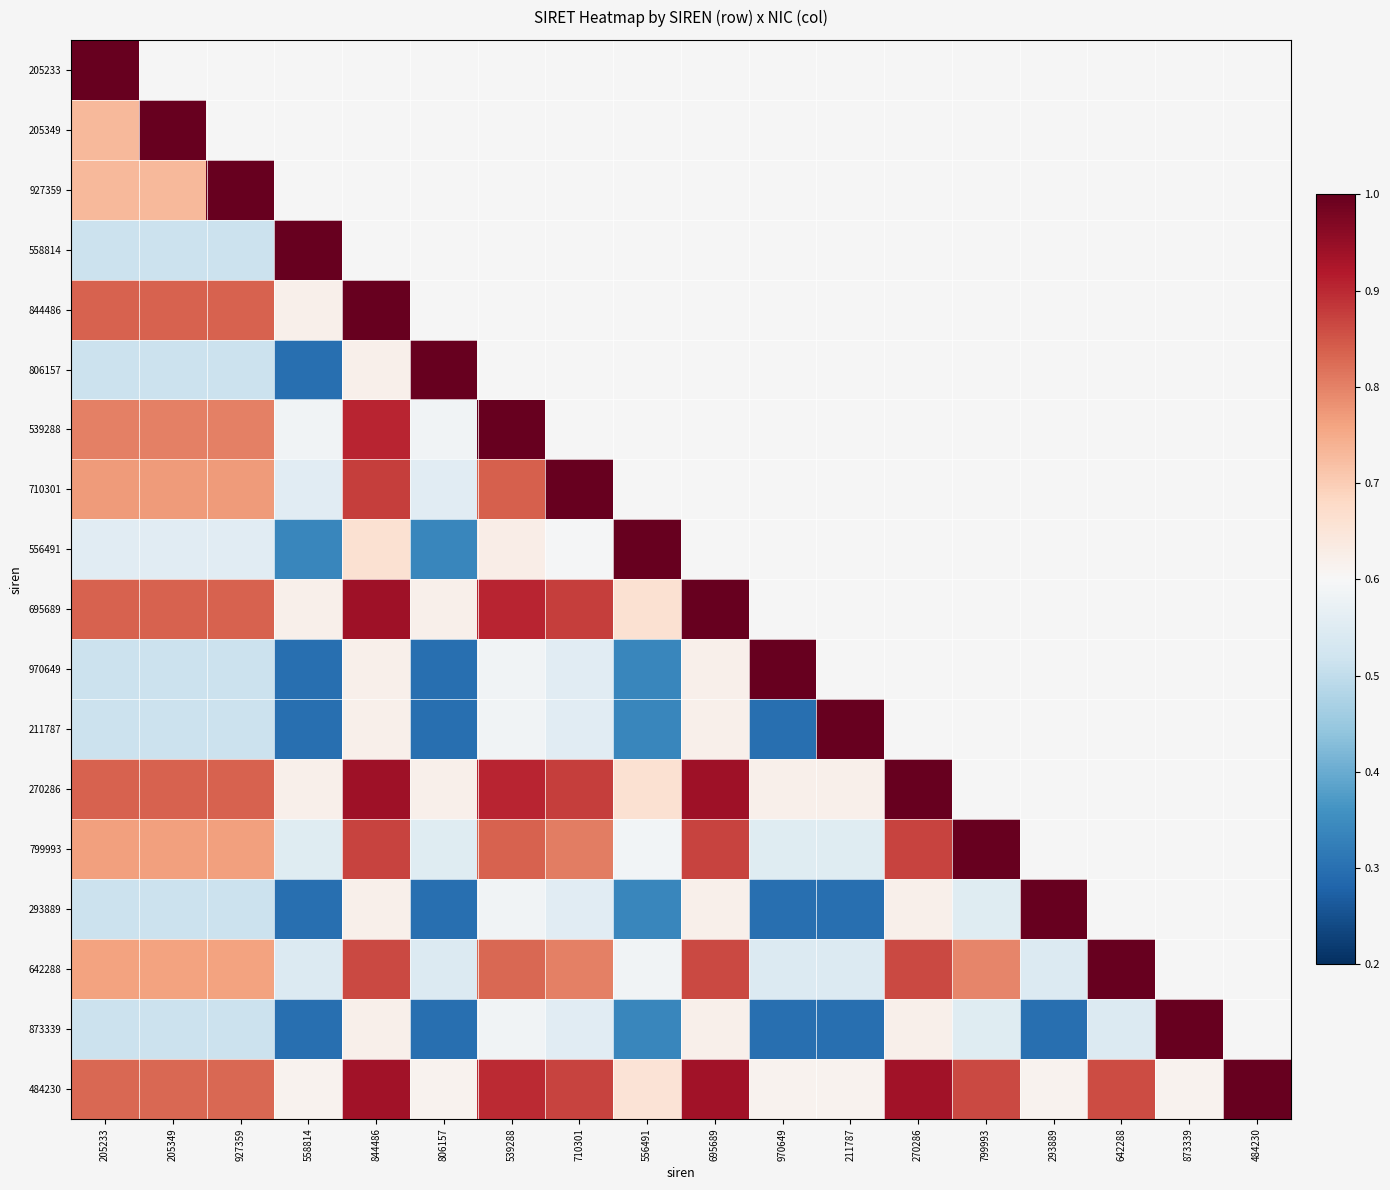

Which has a higher value, 873339 or 642288?

642288